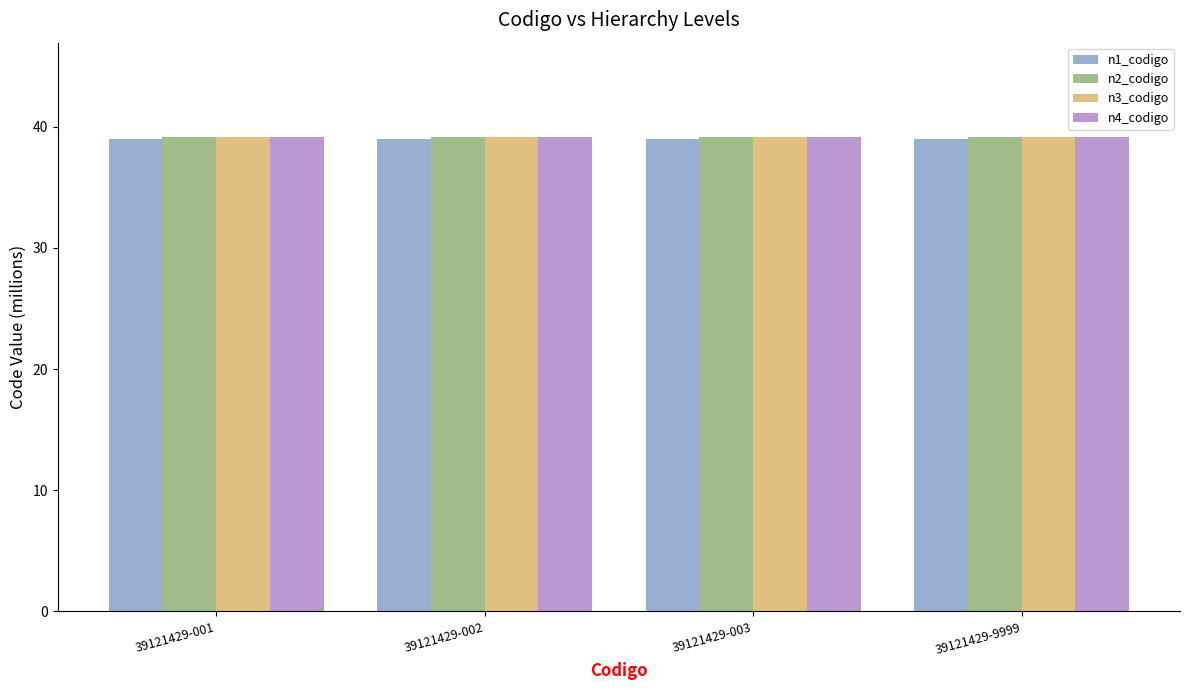

The n3_codigo series shows 39.1 at 39121429-001. True or false?

True